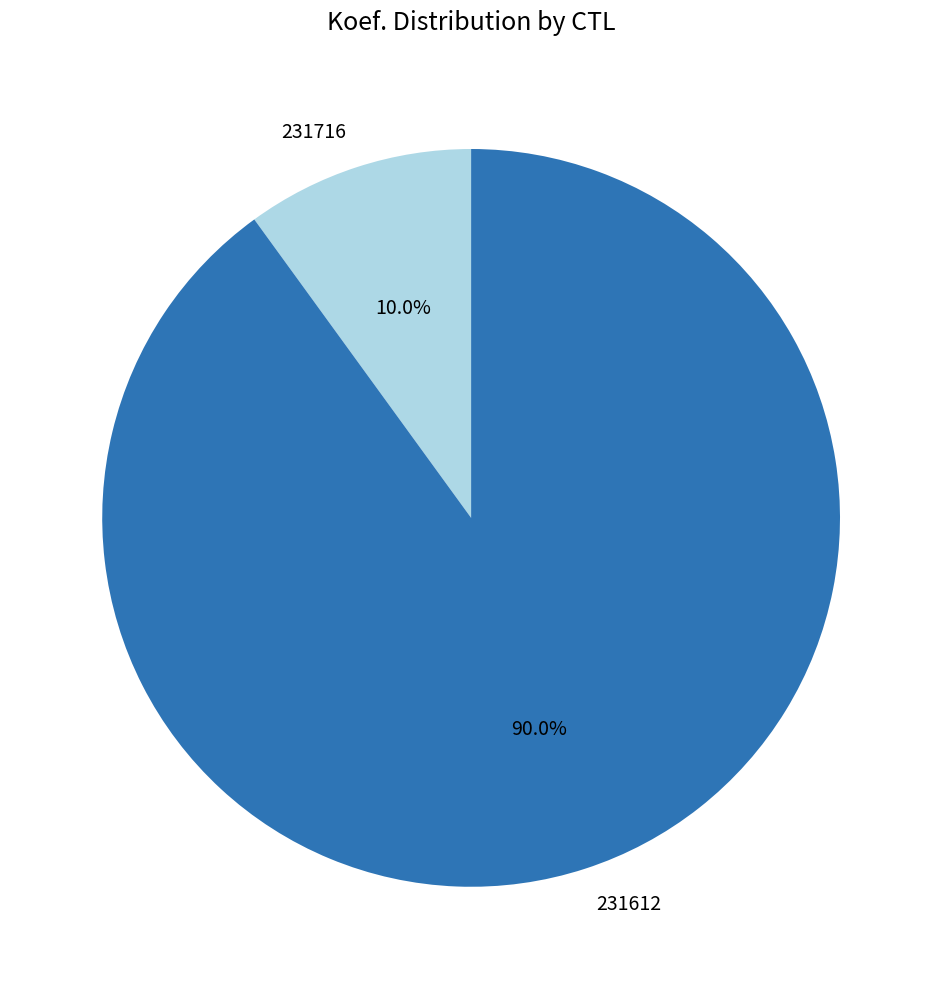

Is it true that 231612 is 90% of the pie?

True